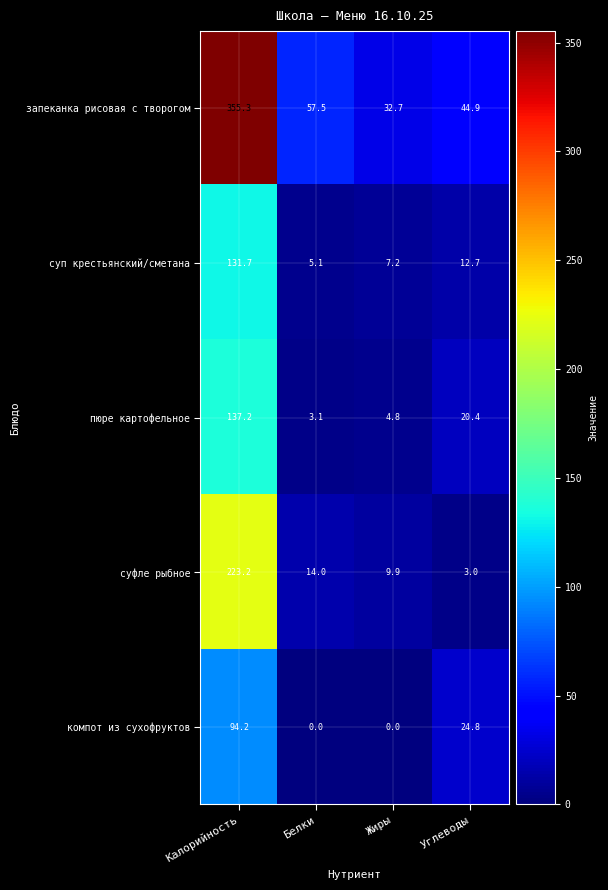

Count the number of data series in this chart.

5